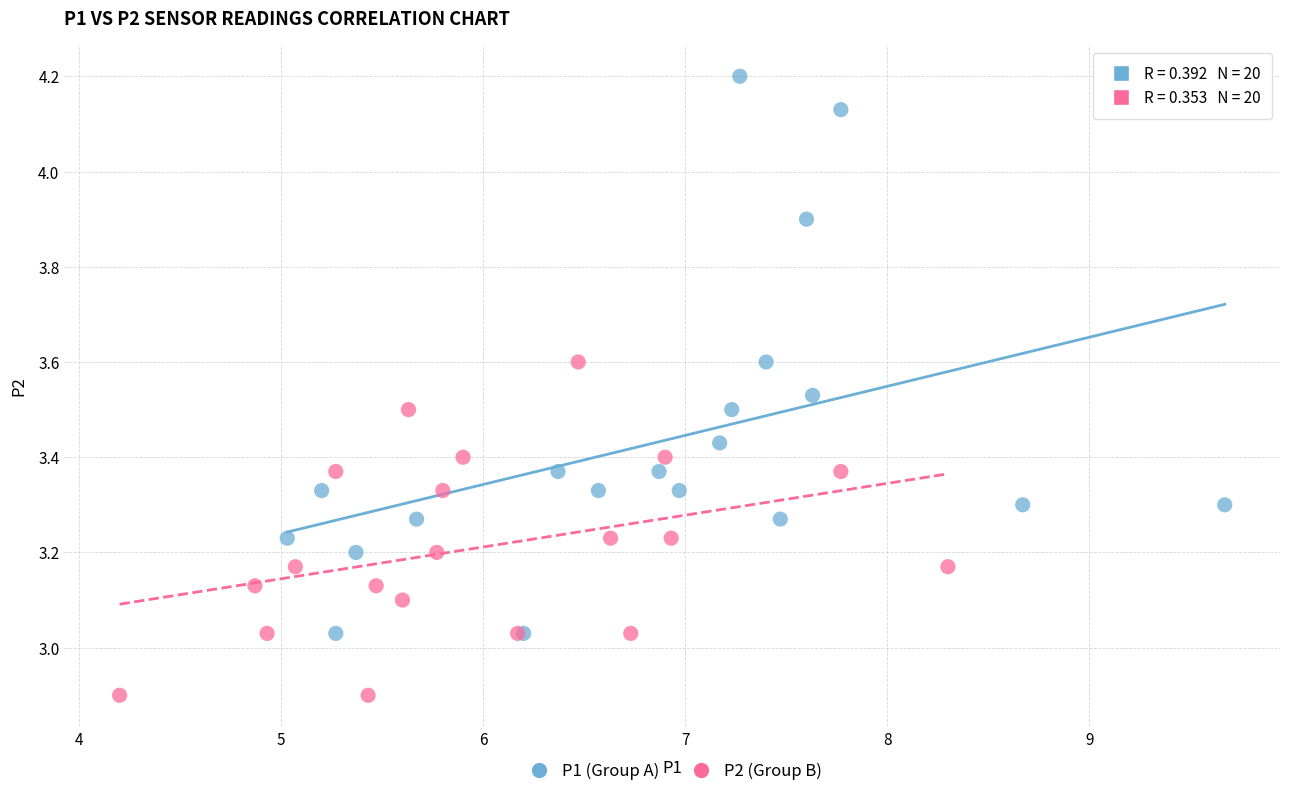

Which series reaches the maximum Y coordinate?

P1 (Group A)